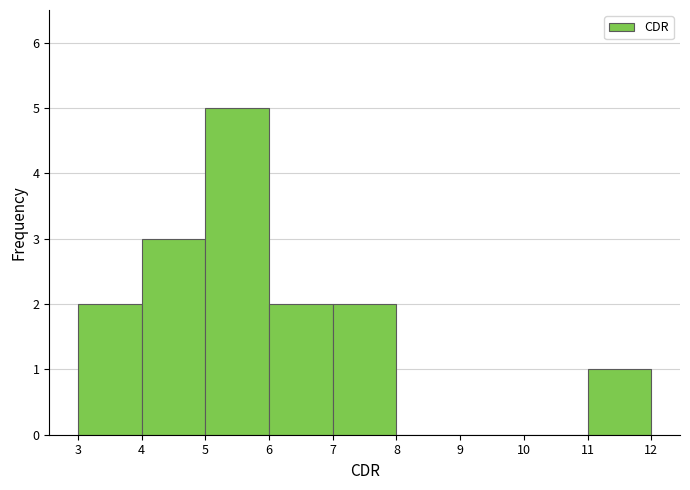

Reading left to right, list every bar in this chart as the range it spans on the x-axis followed by its height. The values are not printed on the chart, so give them approximately, as read against the axis.

3 to 4: 2
4 to 5: 3
5 to 6: 5
6 to 7: 2
7 to 8: 2
8 to 9: 0
9 to 10: 0
10 to 11: 0
11 to 12: 1